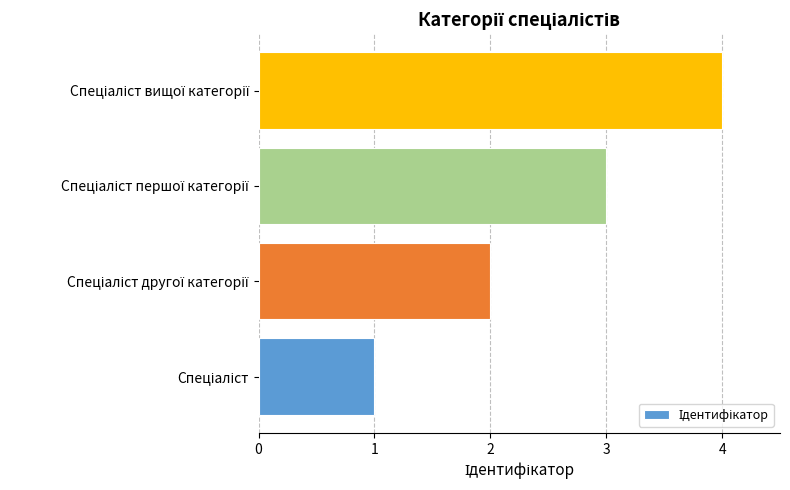

What is the maximum value shown in the chart?

4